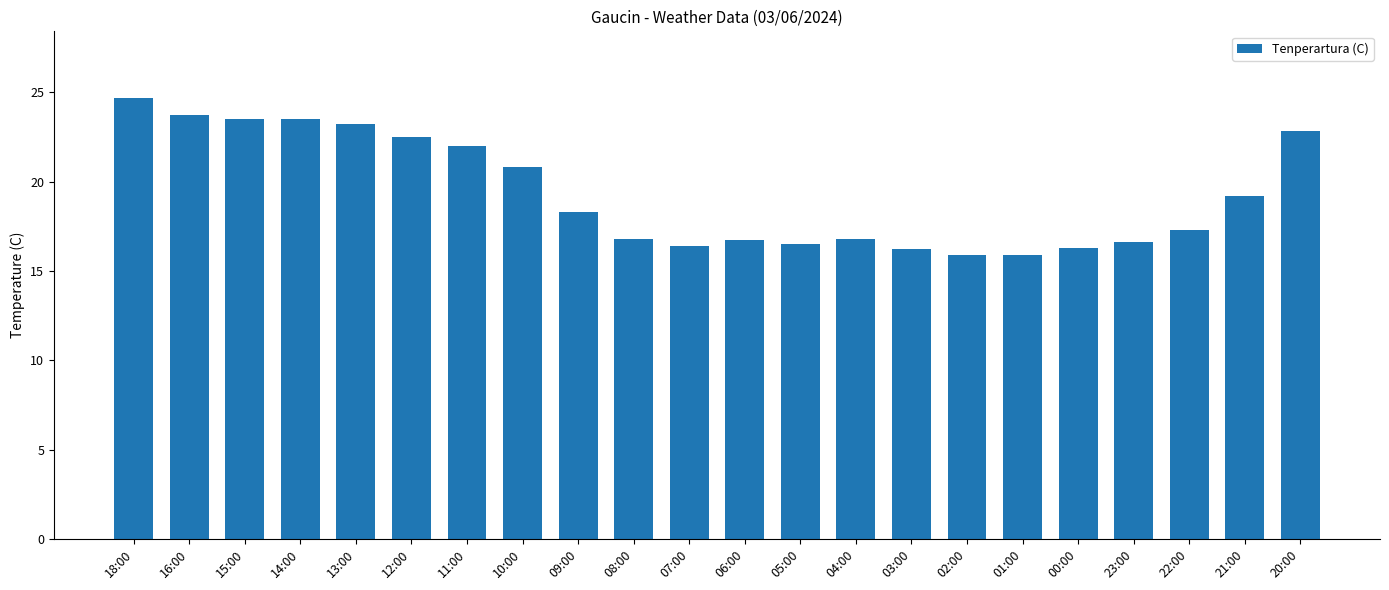

The chart shows a value of 23.5 at 15:00. True or false?

True